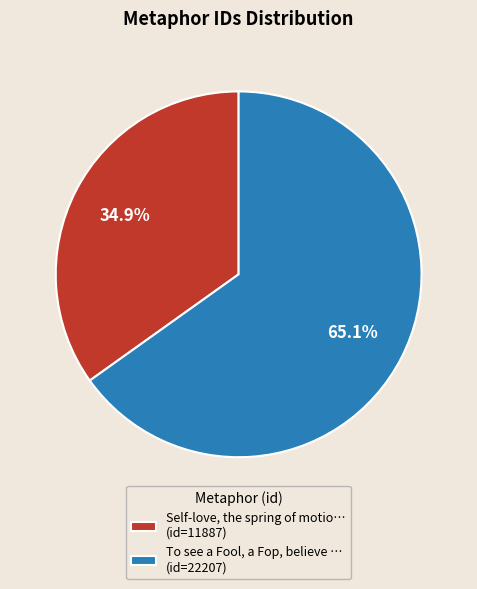

What portion of the pie excludes Self-love, the spring of motio… (id=11887)?

65.1%